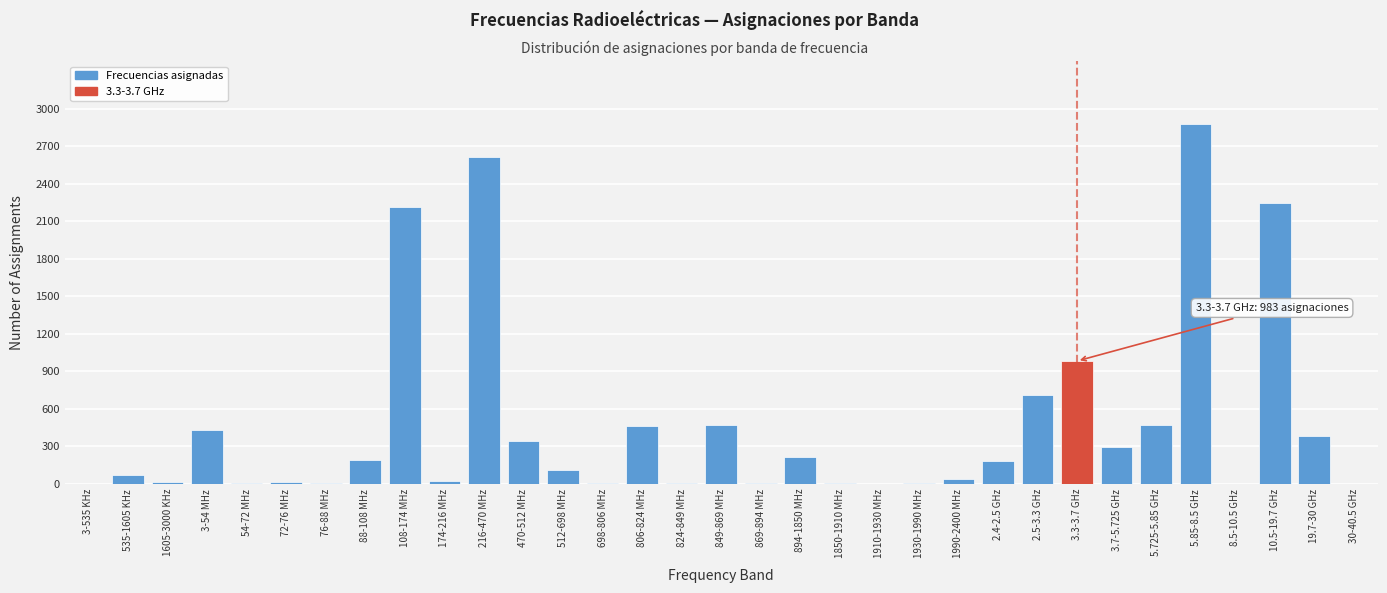

At which category does the chart reach its peak across all series?

5.85-8.5 GHz